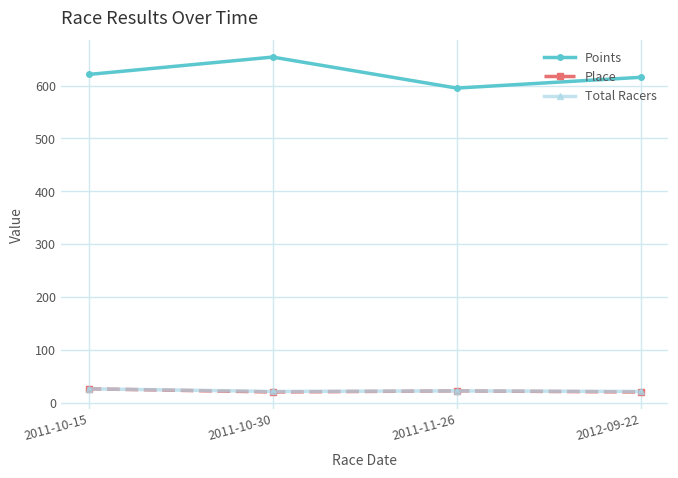

Which series has the largest range (max minus min)?

Points